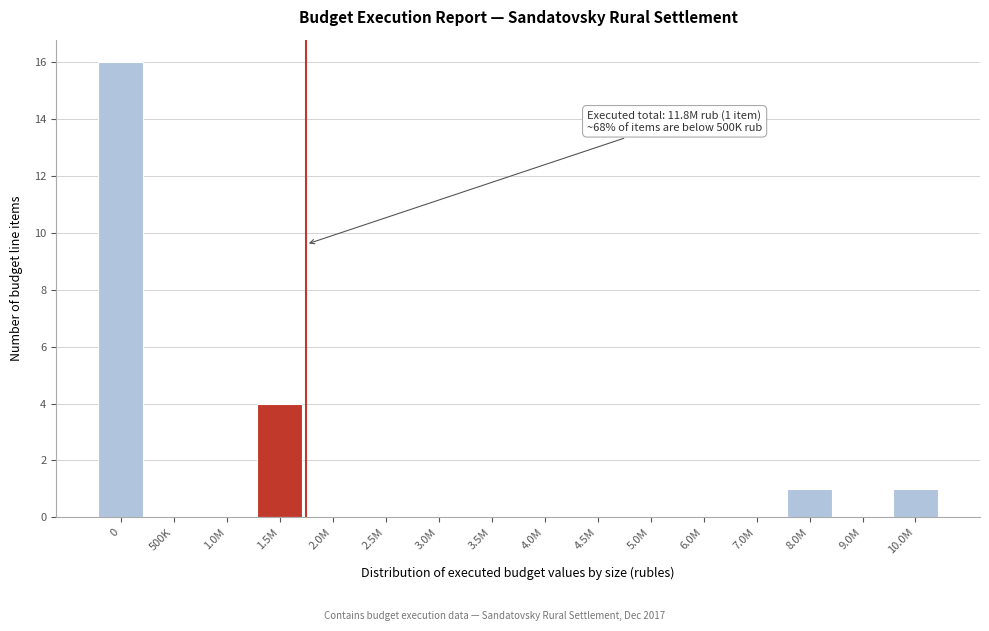

Reading left to right, extract all data points from this chart.

0=16	500K=0	1.0M=0	1.5M=4	2.0M=0	2.5M=0	3.0M=0	3.5M=0	4.0M=0	4.5M=0	5.0M=0	6.0M=0	7.0M=0	8.0M=1	9.0M=0	10.0M=1